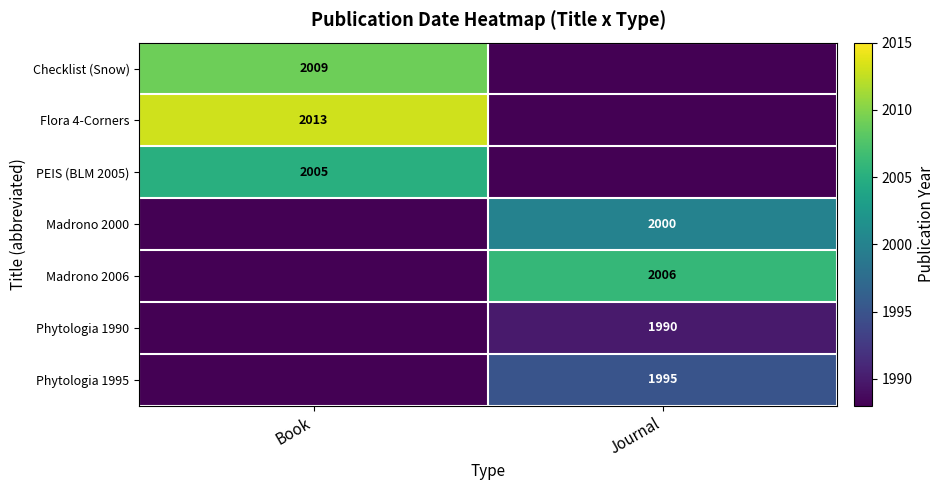

True or false: PEIS (BLM 2005) has a value of 861 at Book.

False